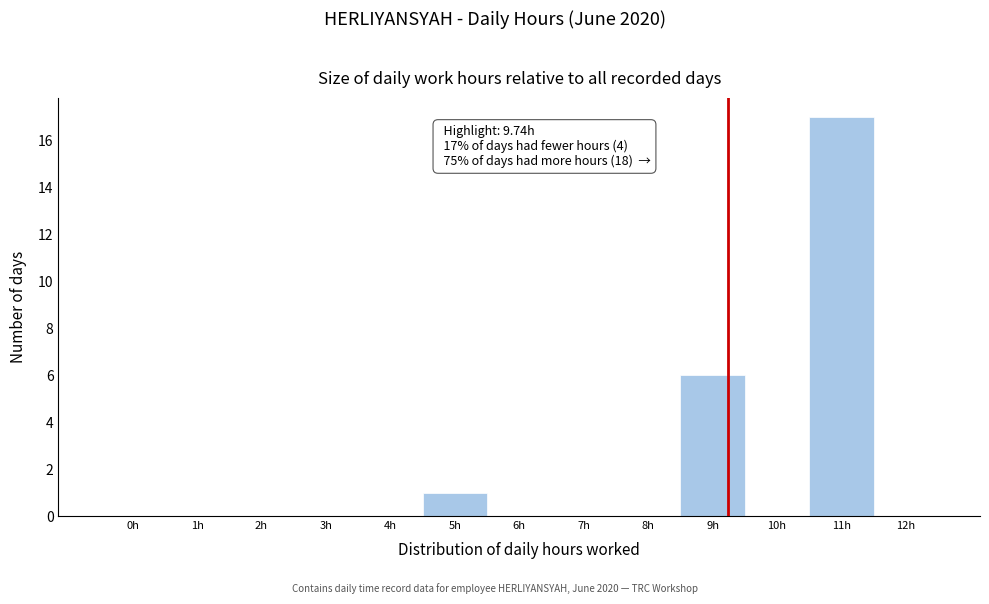

Reading right to left, list all the values displayed in this chart.

12h=0	11h=17	10h=0	9h=6	8h=0	7h=0	6h=0	5h=1	4h=0	3h=0	2h=0	1h=0	0h=0